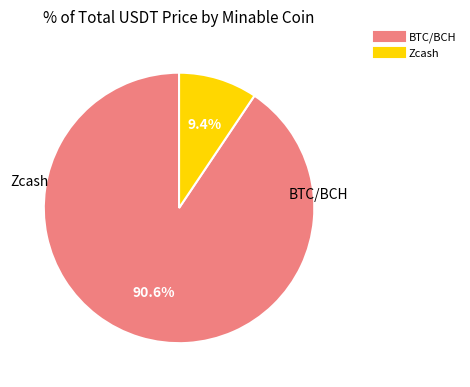

Which category accounts for the majority?

BTC/BCH